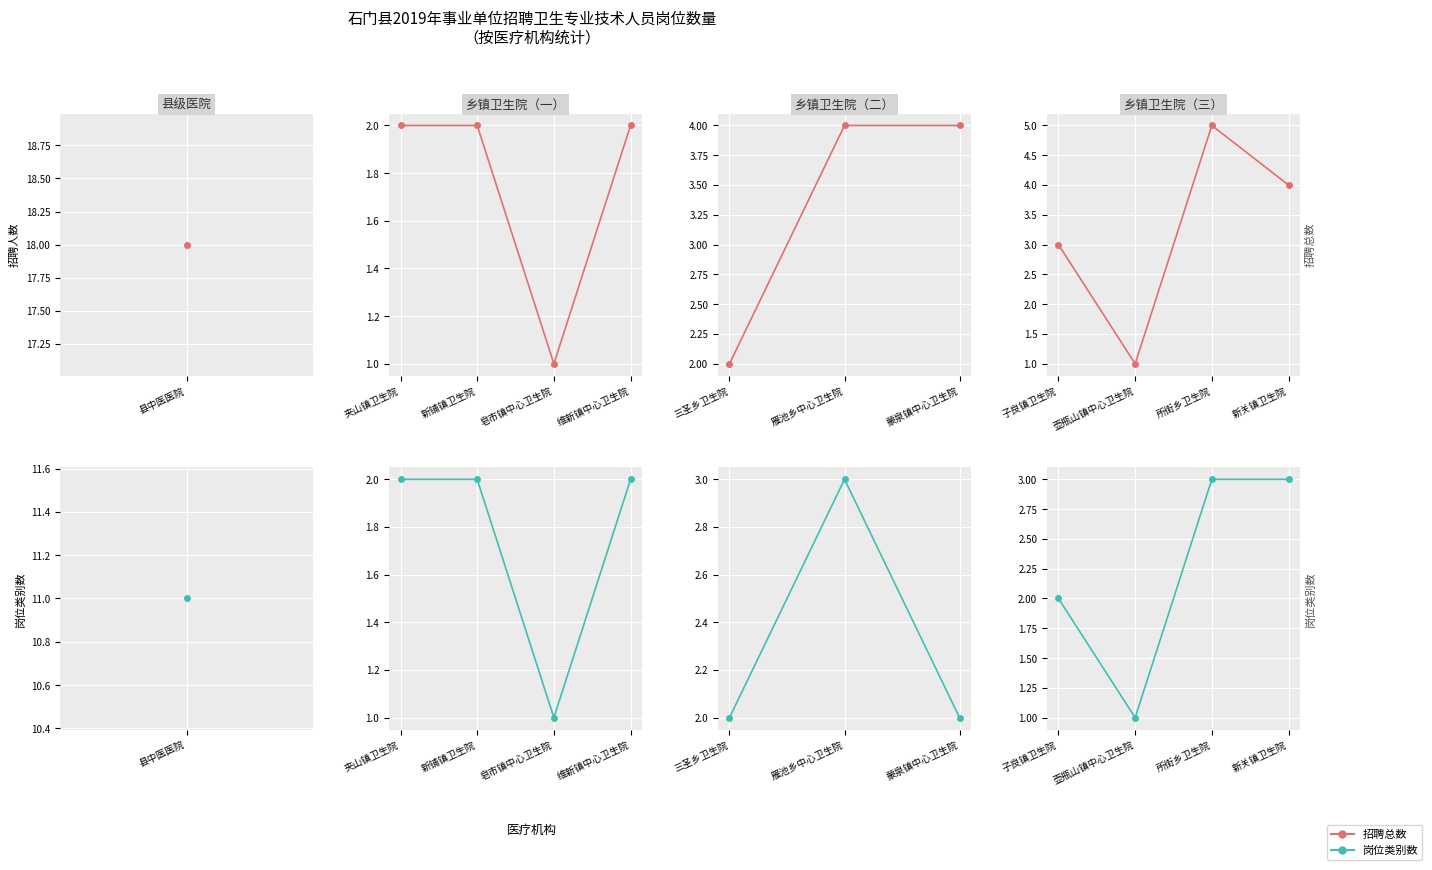

List the series in order of their peak value, lowest first.

岗位类别数, 招聘总数